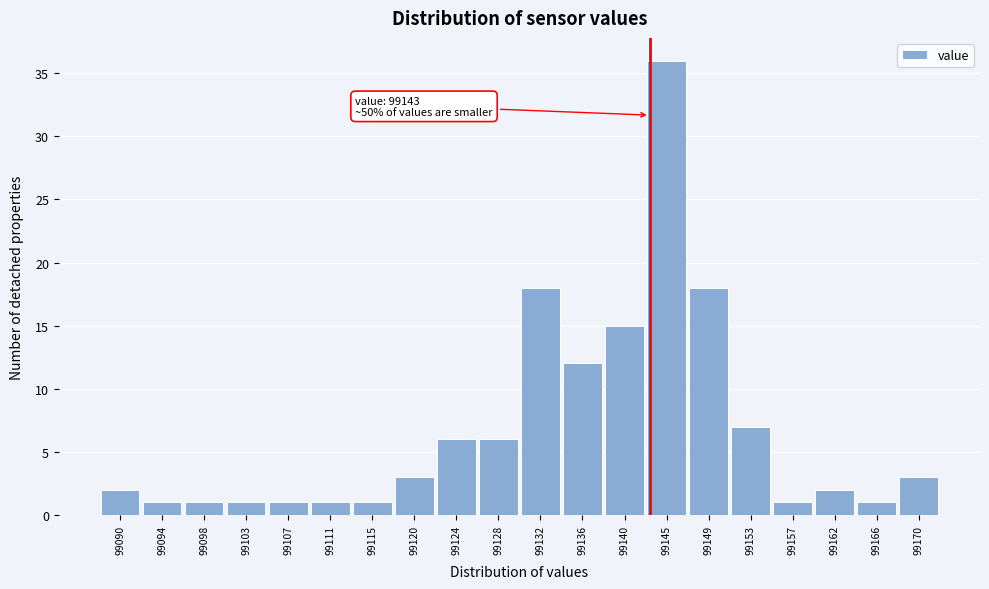

Over which range of the x-axis is the bar tallest?

99142.6 to 99146.8